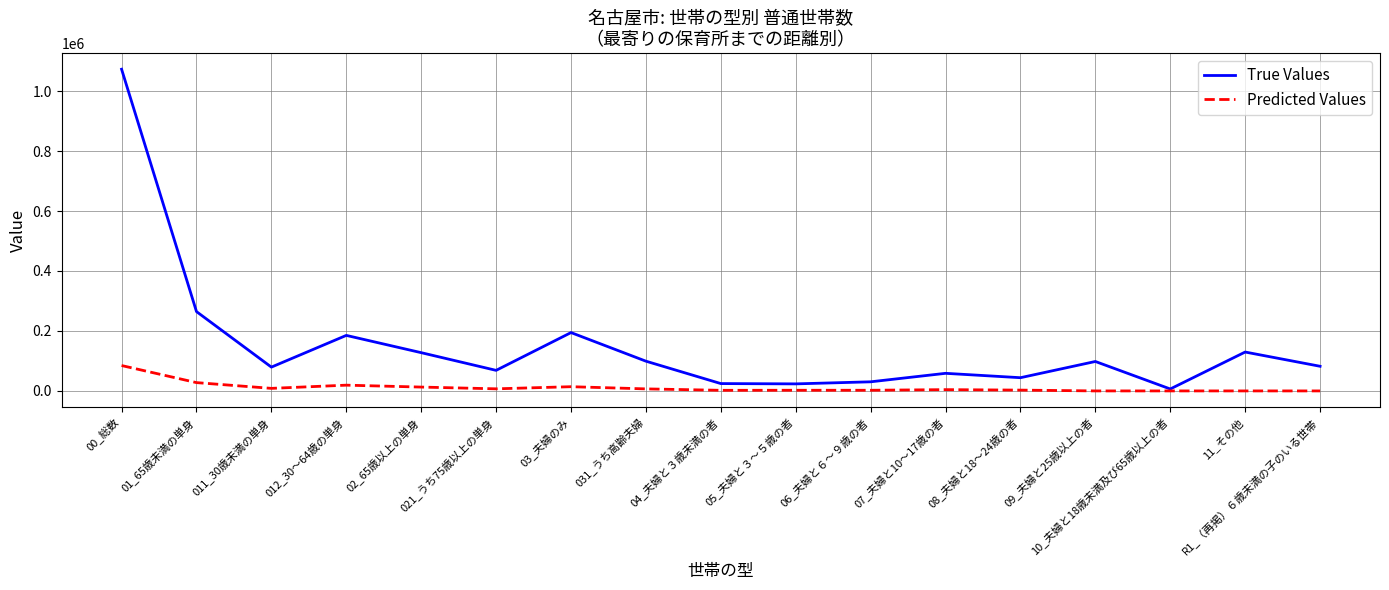

How many values in the True Values series are below 82200?

8